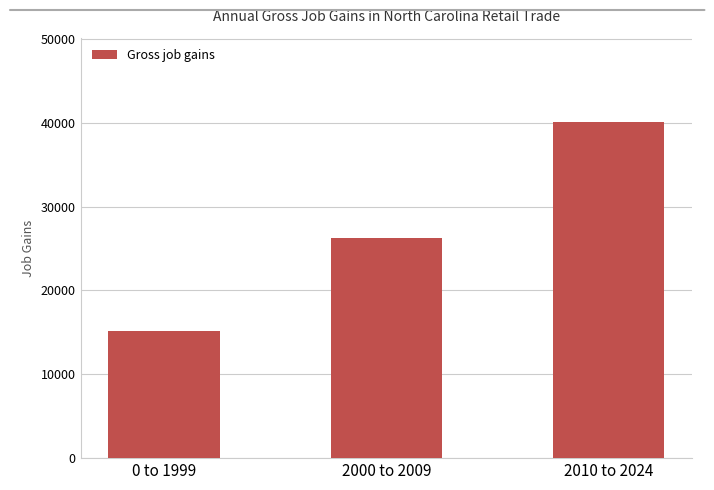

Count the number of data series in this chart.

1